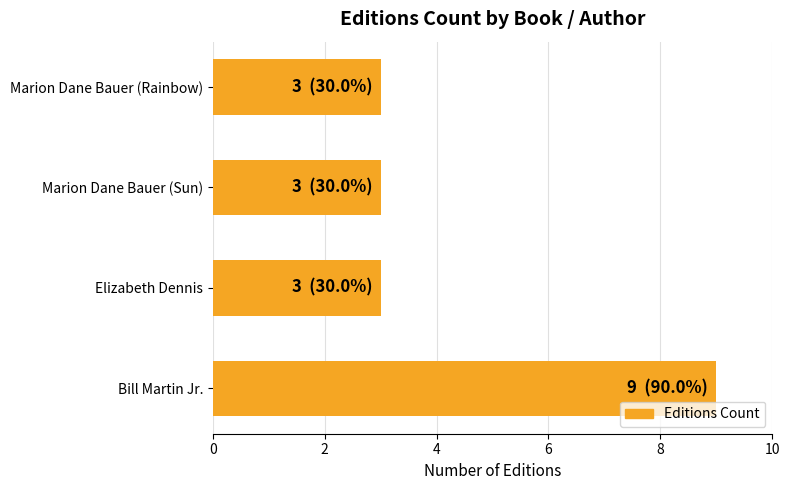

Are the bars grouped side by side (vs. stacked)?

No